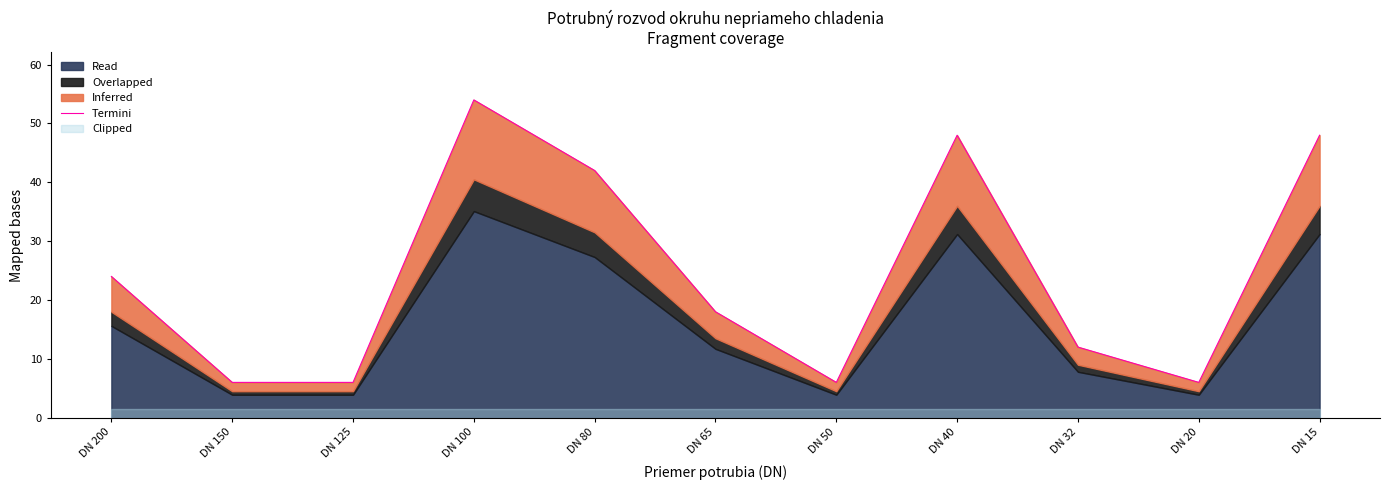

How many lines are shown in the chart?

1